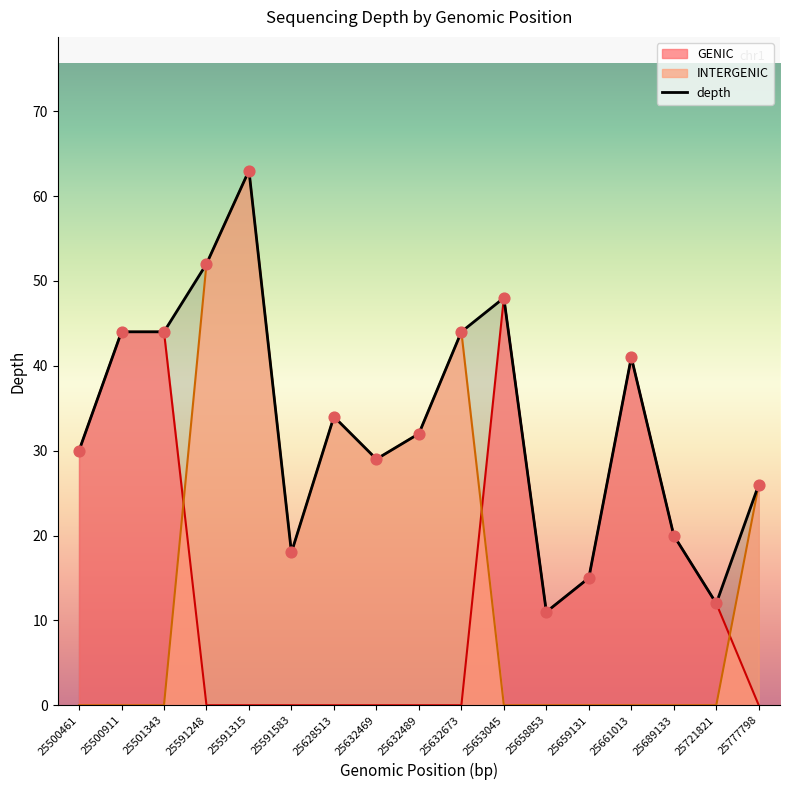

What is the ratio of the value at 25632489 to the value at 25632469?

1.1